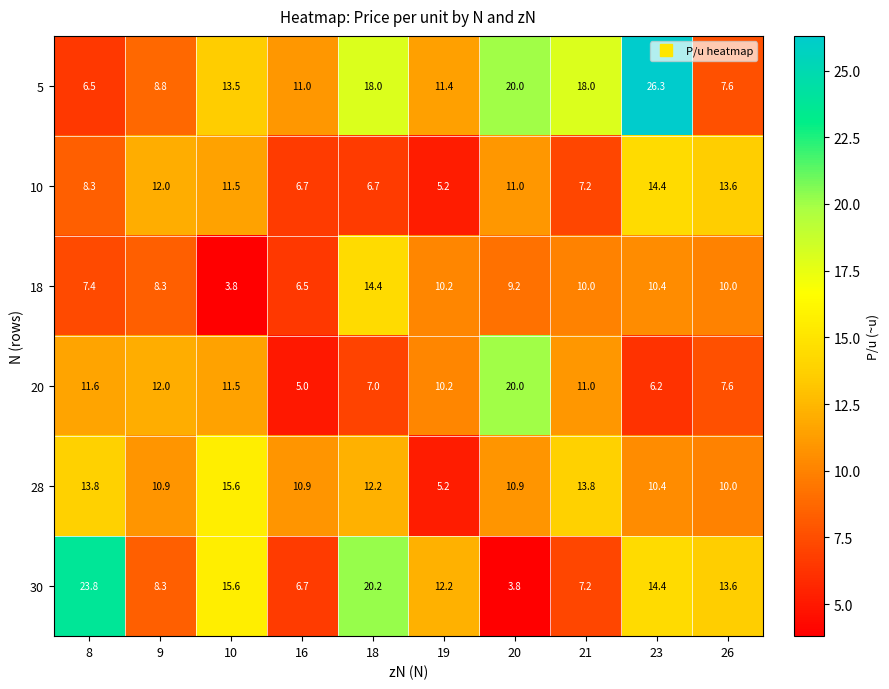

The value of 5 at 10 is 6.9. True or false?

False